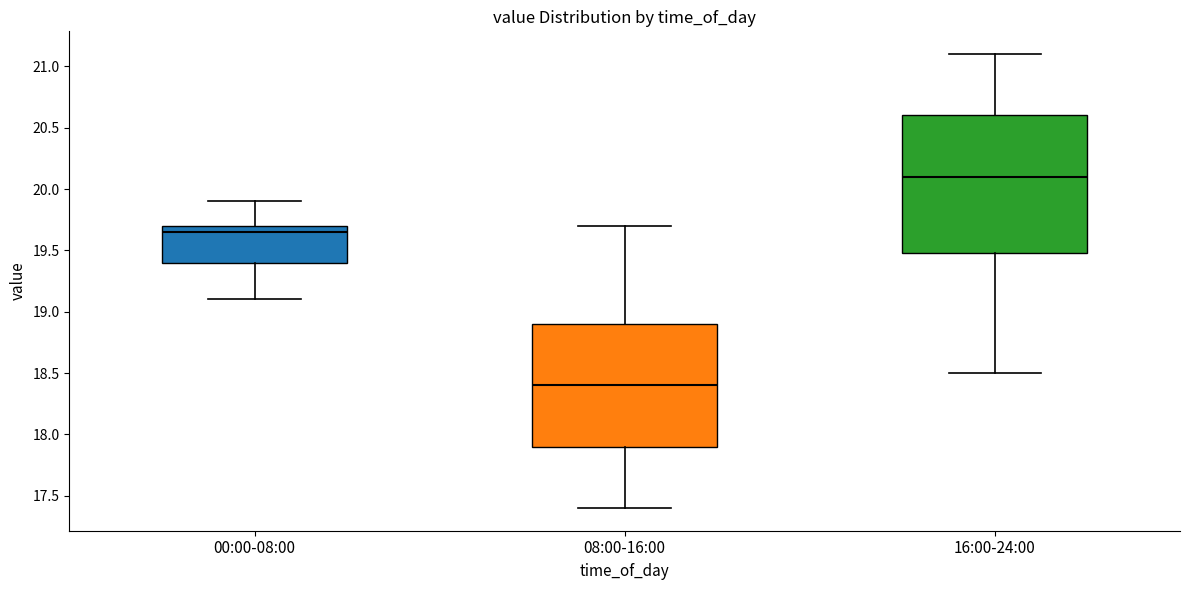

Which box is the tallest, from its lower edge to its upper edge?

16:00-24:00